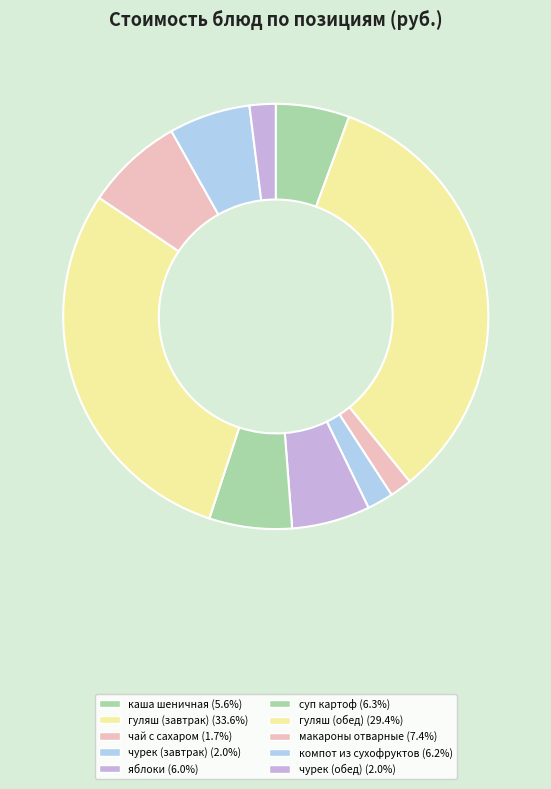

Which slice is the largest?

гуляш (завтрак)